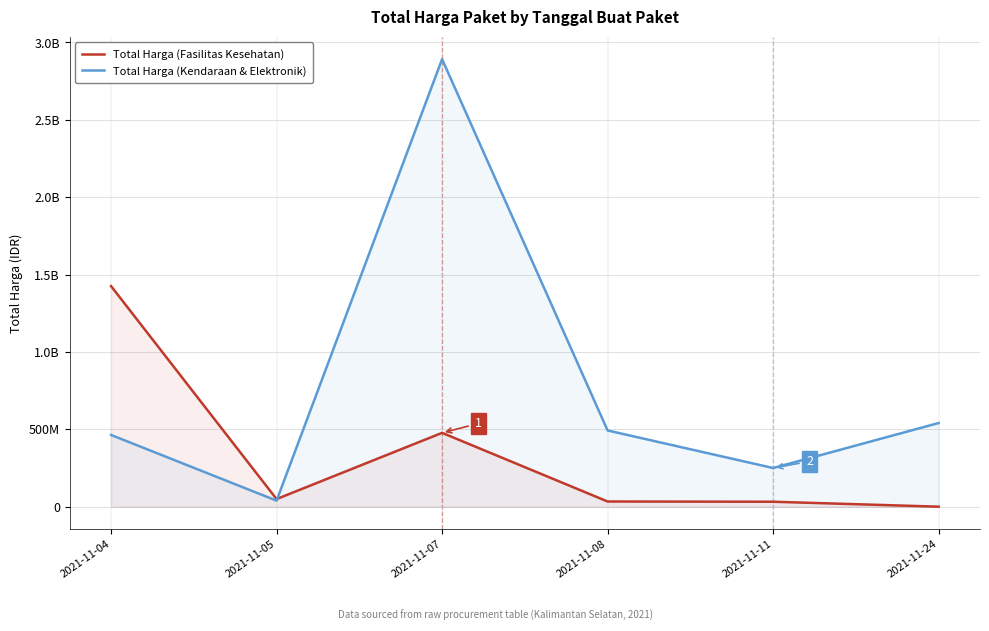

Which series has the largest total across all categories?

Total Harga (Kendaraan & Elektronik)